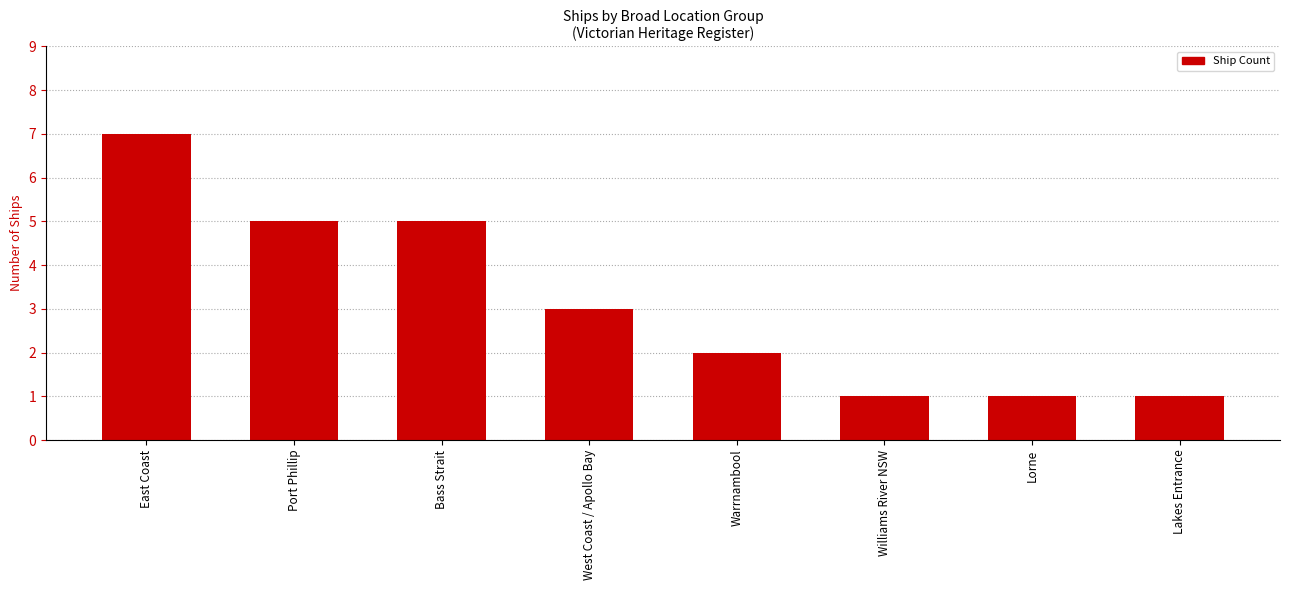

What is the label of the 8th bar from the right?

East Coast